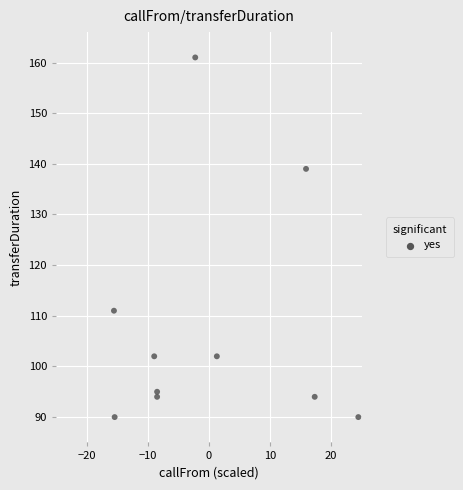

What is the range of Y values (max minus min)?

71